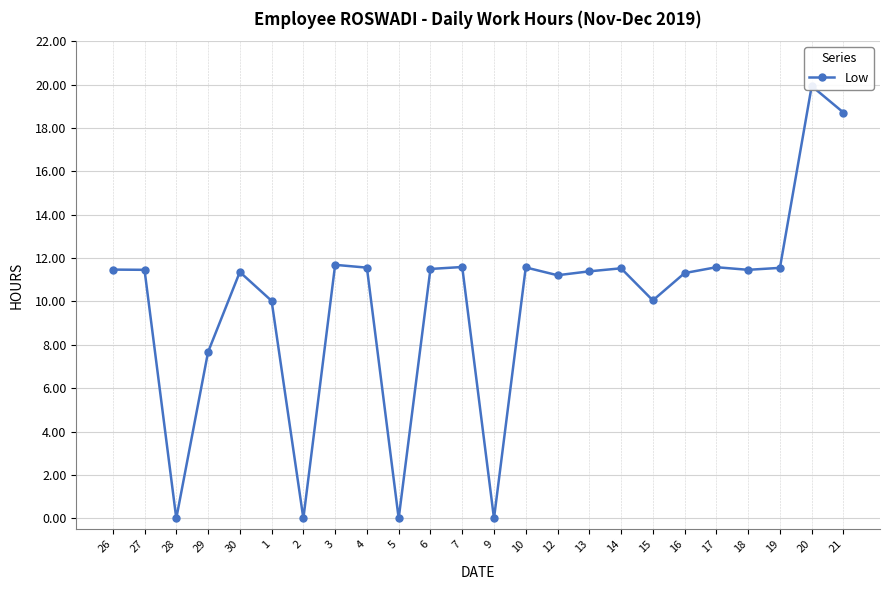

At which category does the data reach its first local valley?

28